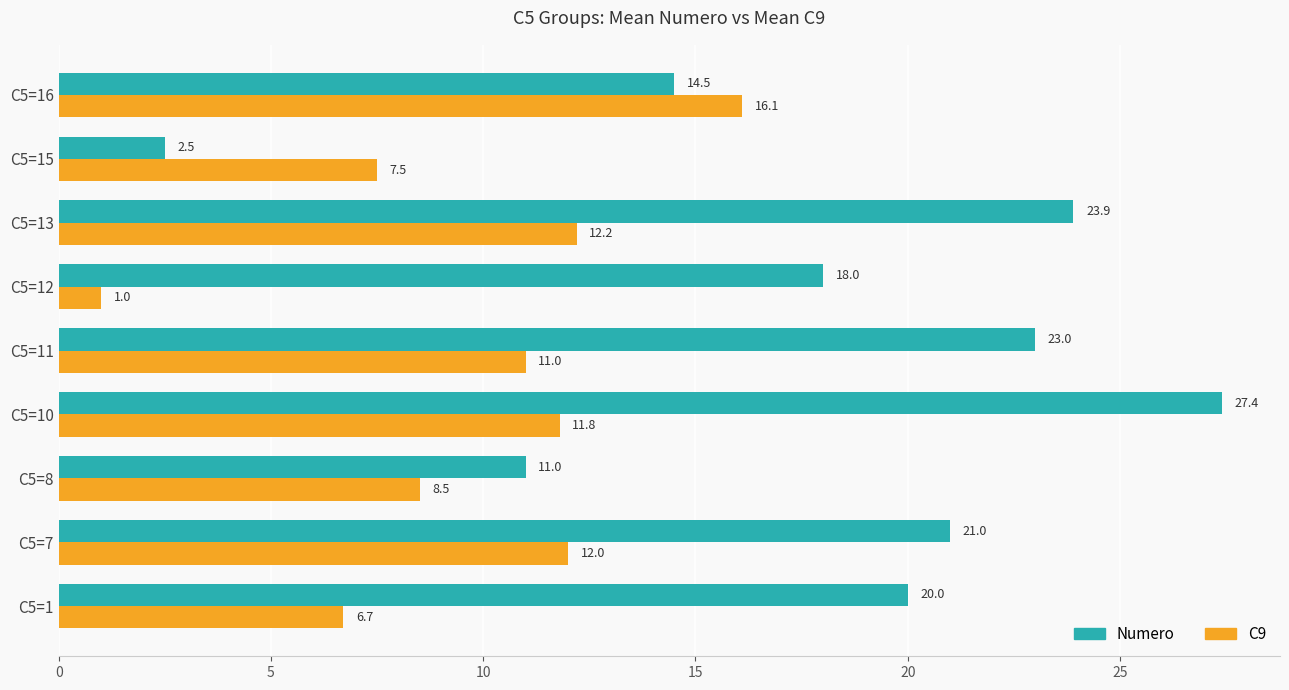

What is the sum of the Numero values at C5=15 and C5=10?

29.9